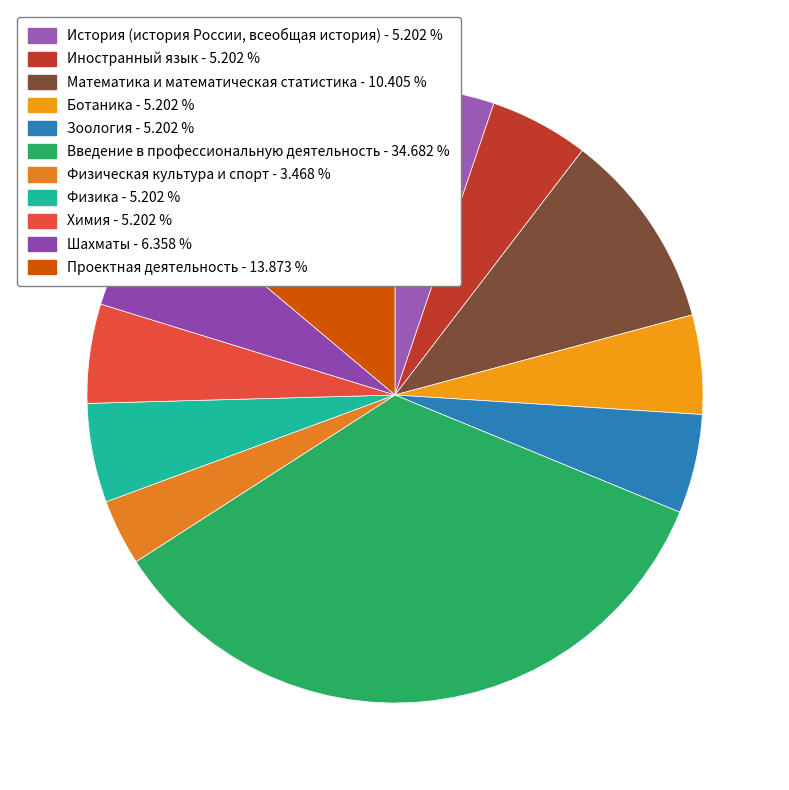

What is the total percentage of Шахматы and Физика?

11.6%